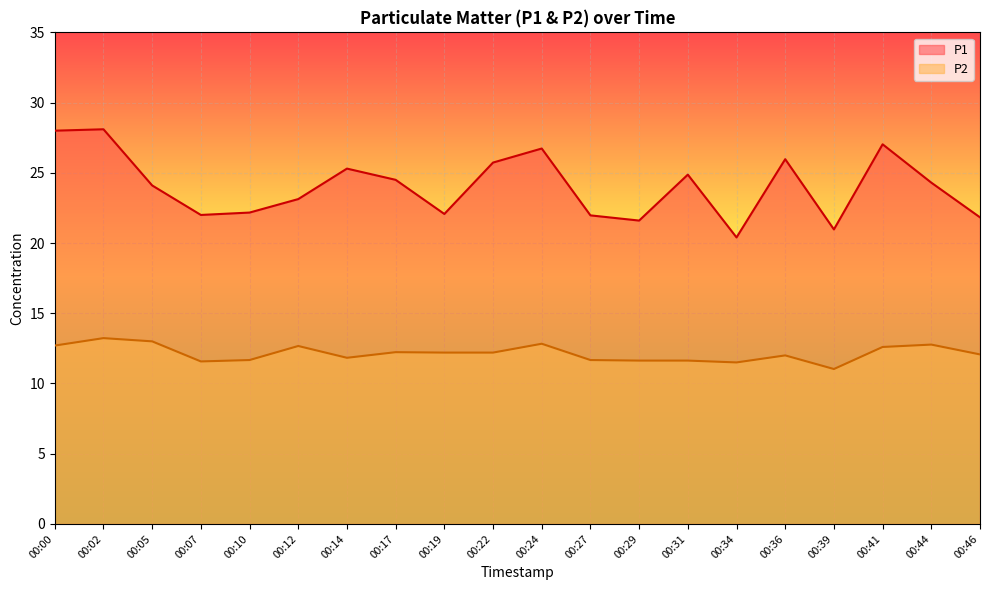

How many values in the P2 series are below 12?

8